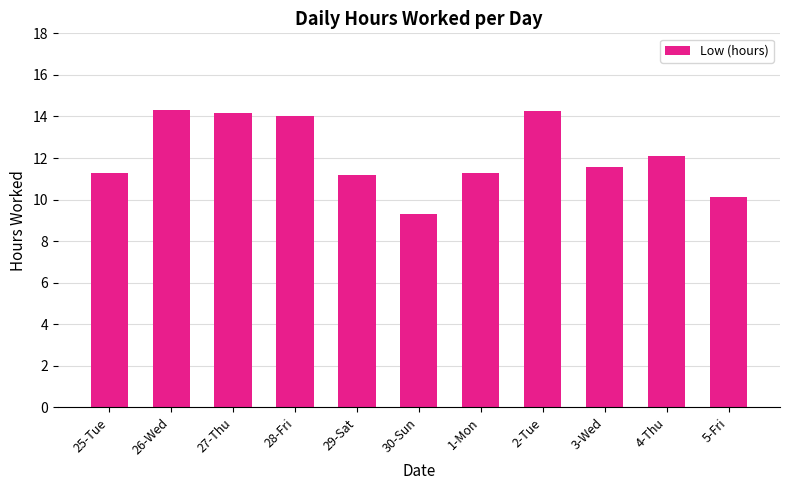

Which has a higher value, 26-Wed or 28-Fri?

26-Wed